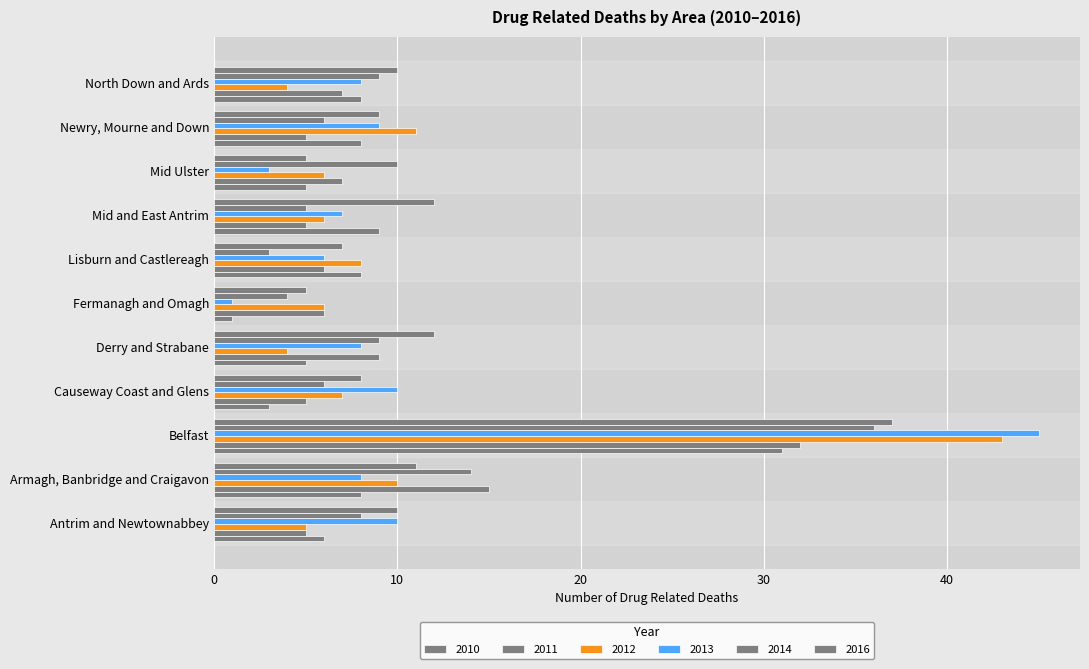

The value of 2014 at Derry and Strabane is 9. True or false?

True